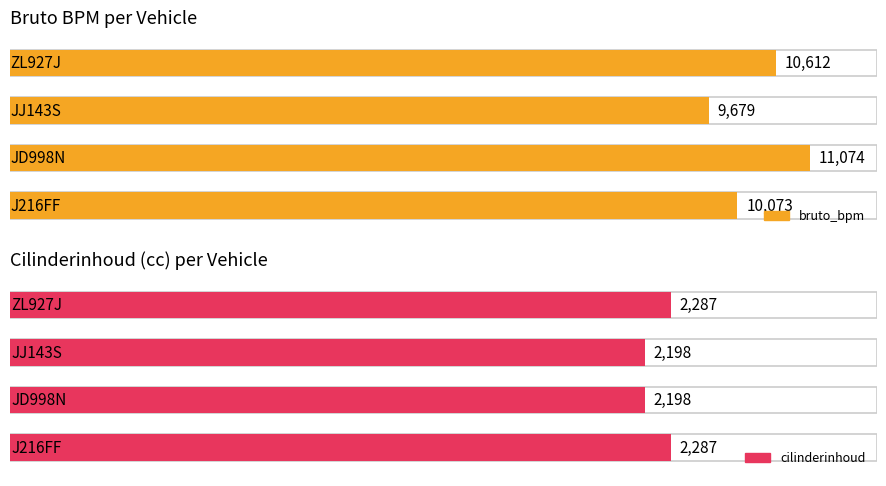

List the series in order of their overall mean, highest first.

bruto_bpm, cilinderinhoud